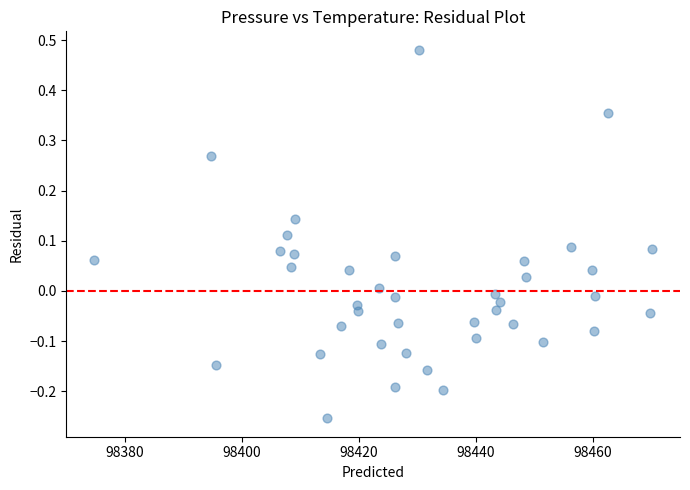

What is the range of Y values (max minus min)?

0.7